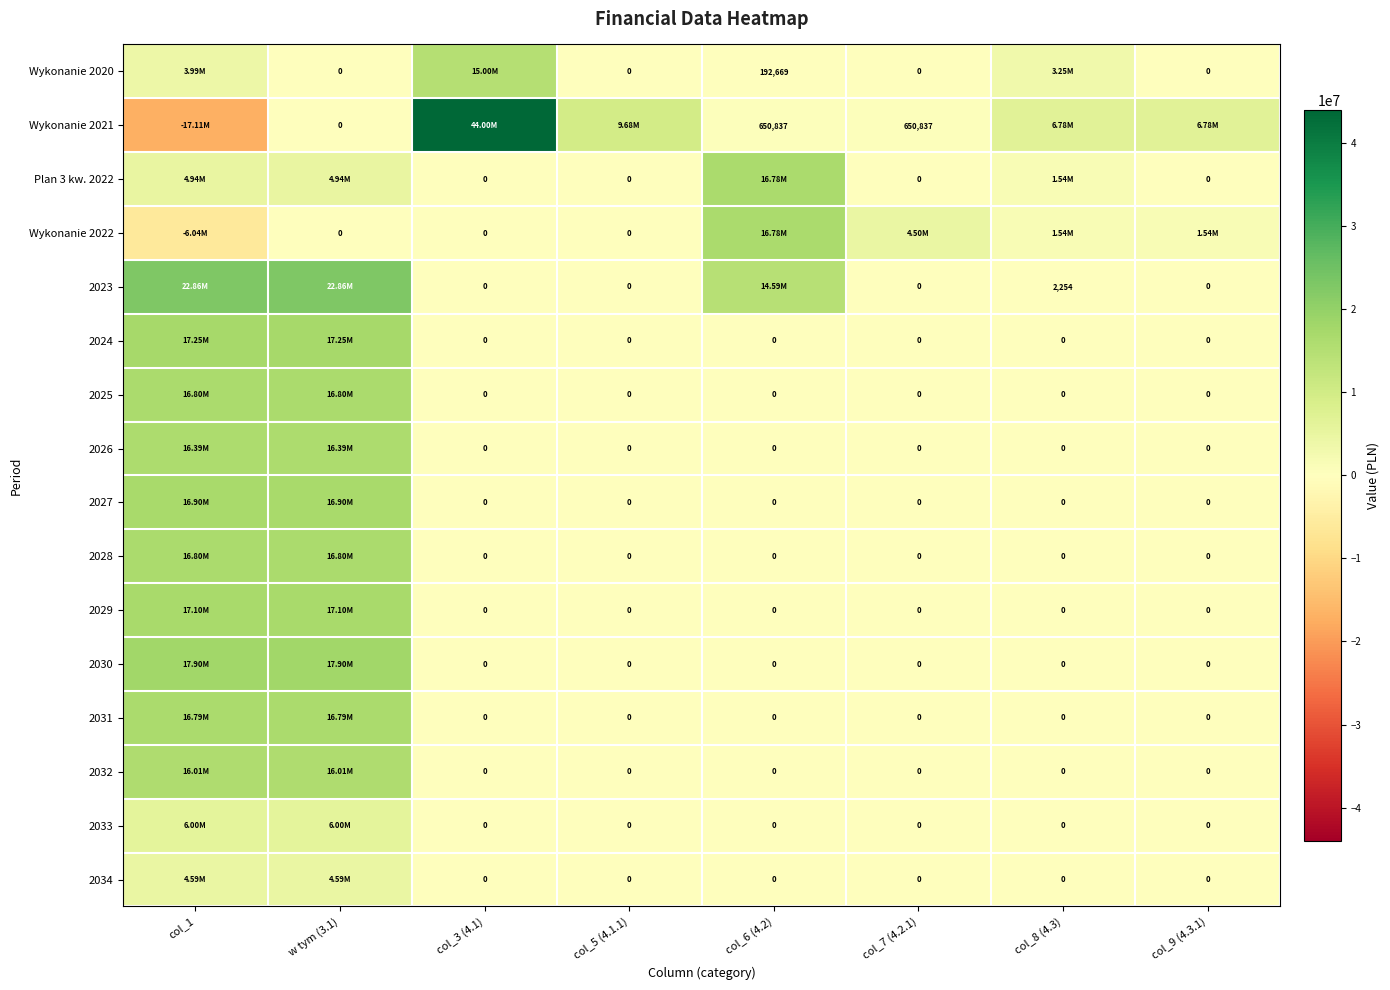

Is the value of 2029 at col_3 (4.1) greater than the value of Wykonanie 2021 at col_6 (4.2)?

No